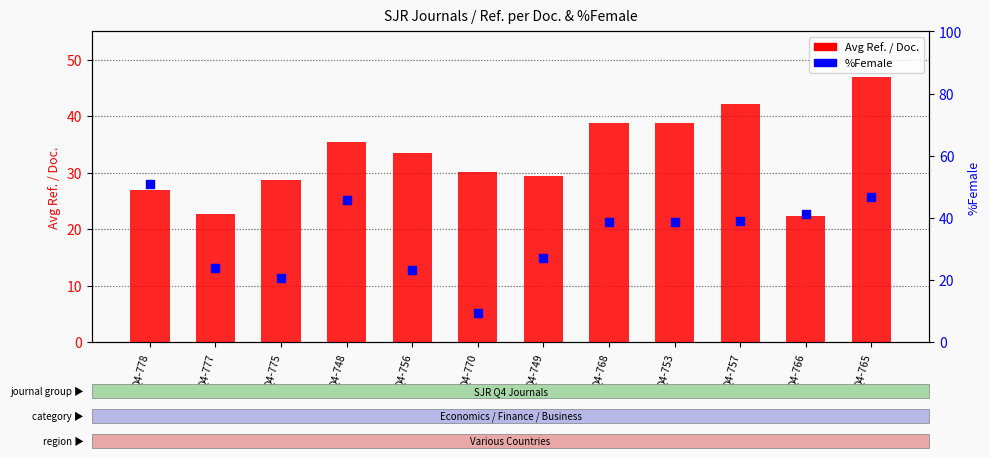

Which series reaches the maximum Y coordinate?

%Female